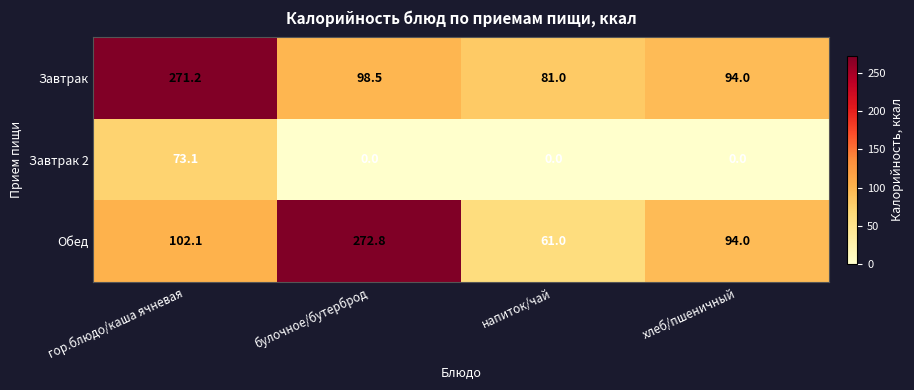

How many data points does each series have?

4